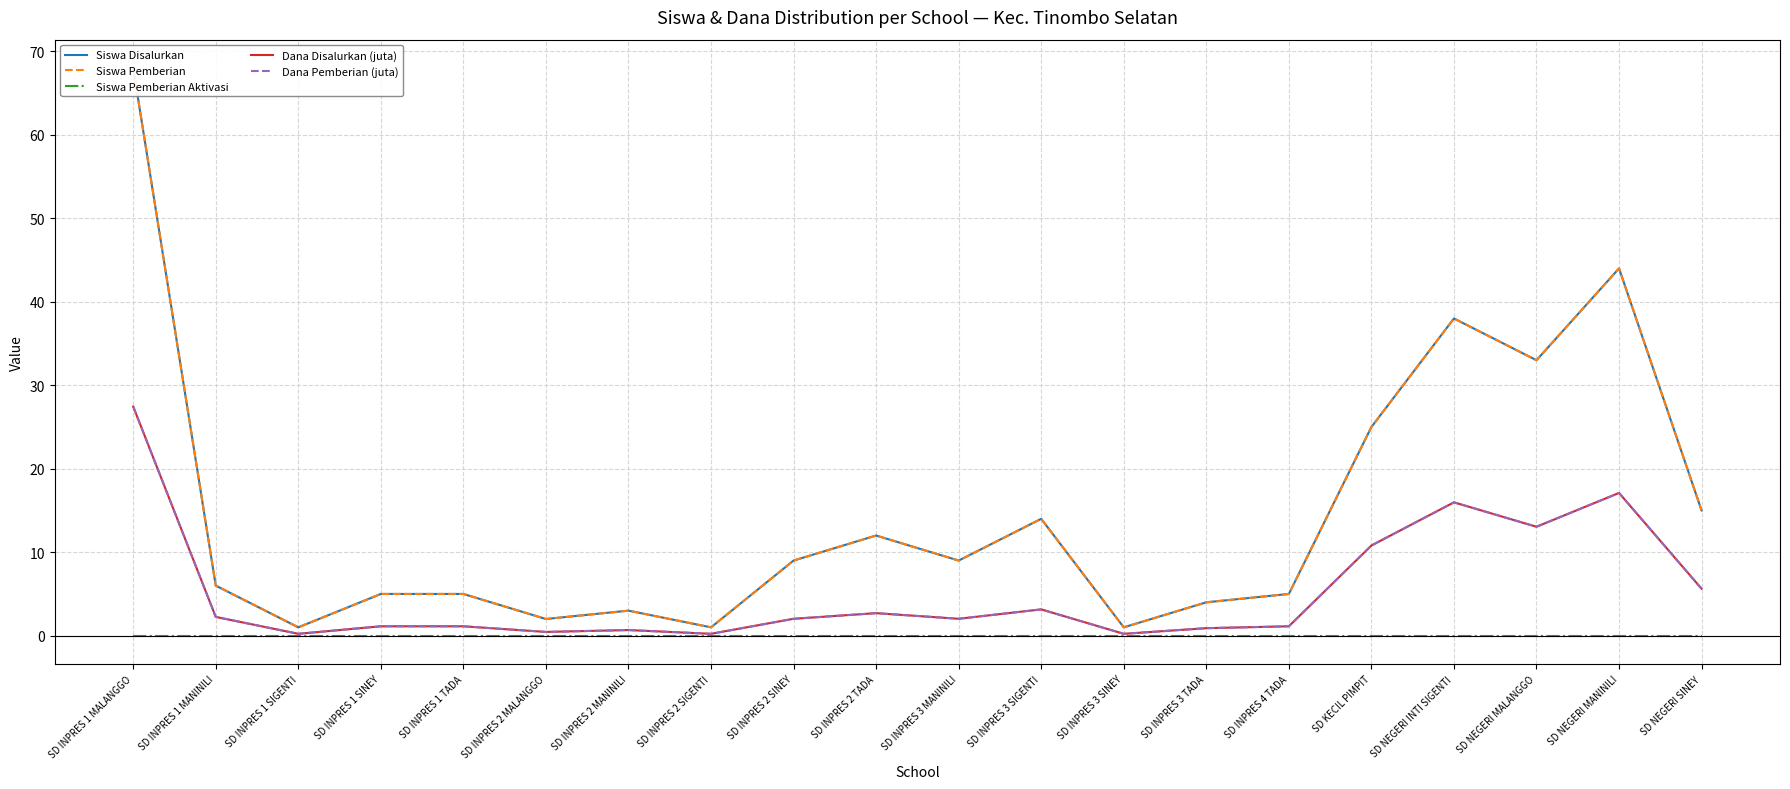

Which series has the widest spread of values?

Siswa Disalurkan